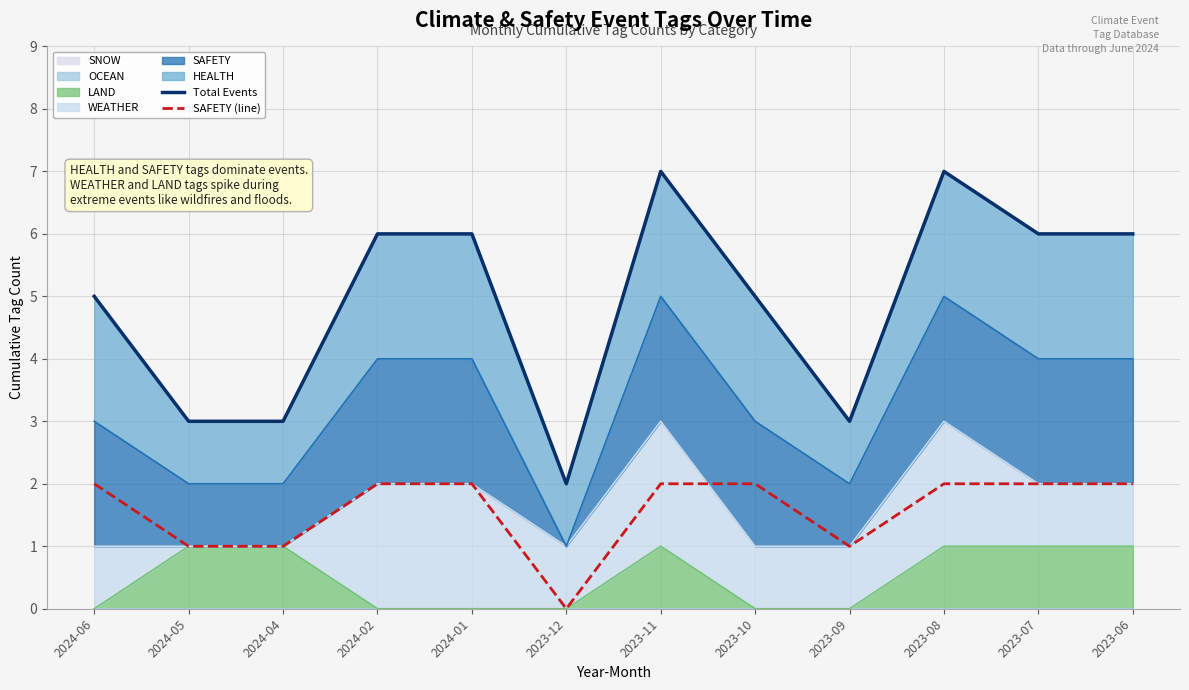

Does the chart display data point markers on the line(s)?

No